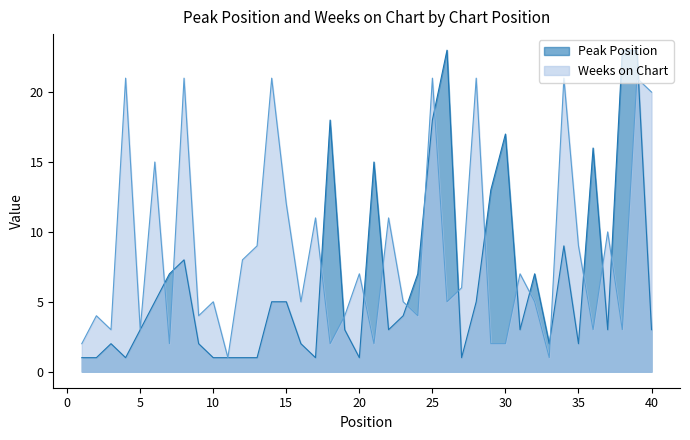

In Weeks on Chart, how many points are lower than both neighbors (excluding endpoints)?

13